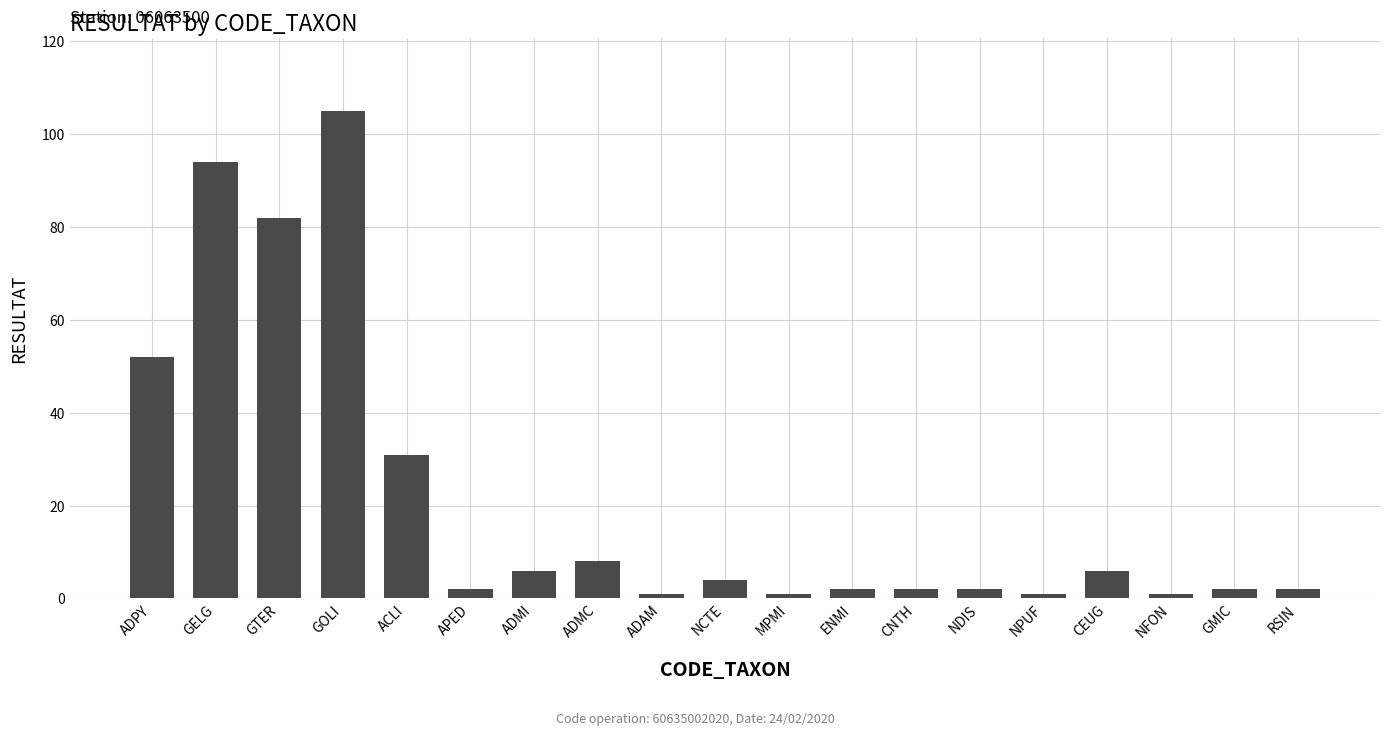

What is the value of the 1st bar from the left?

52